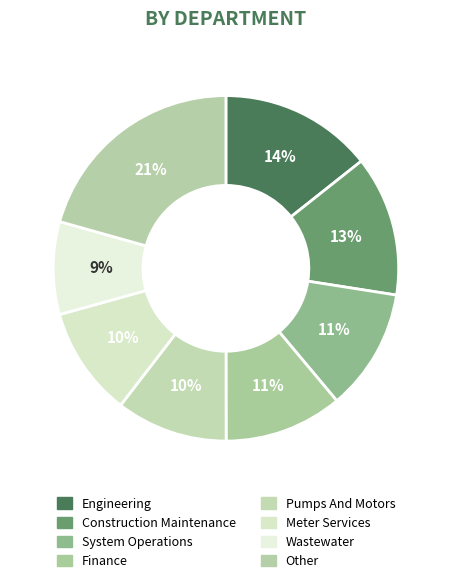

To the nearest percent, what is the difference between the Construction Maintenance and Engineering slice percentages?

1%